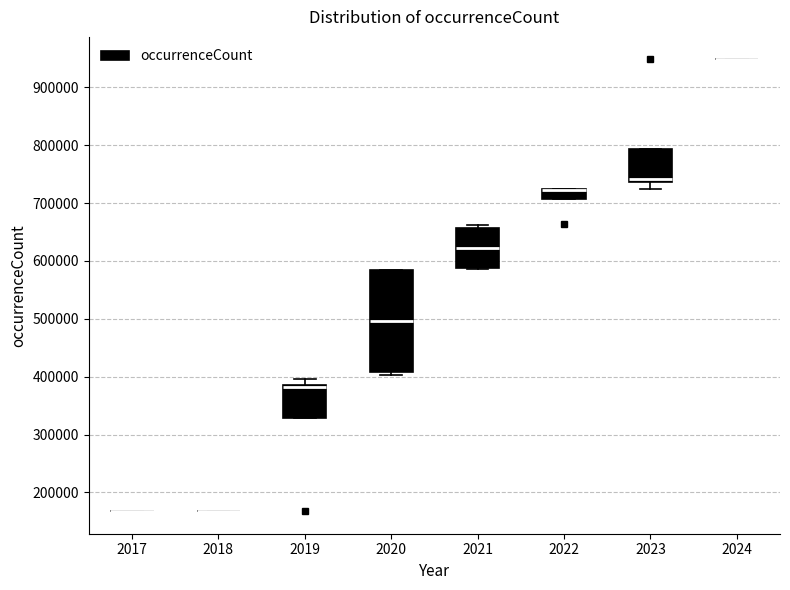

Where does the lower whisker of the box at x = 2023 end on the y-axis? The values are not printed on the chart, so give them approximately, as read against the axis.

730000